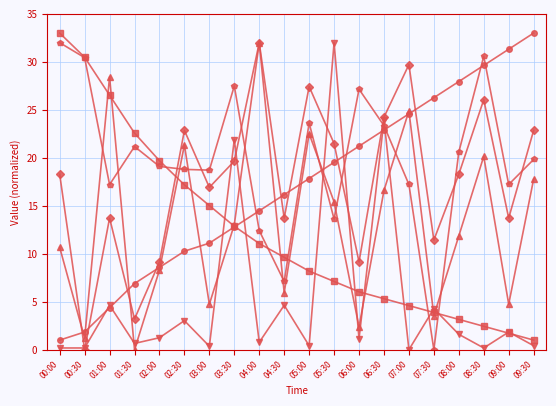

What is the maximum value shown in the chart?

33.0